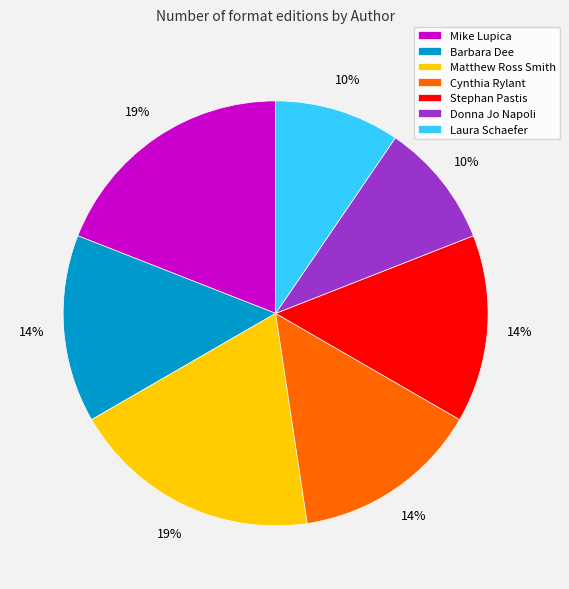

What is the ratio of the value at Donna Jo Napoli to the value at Matthew Ross Smith?

0.5